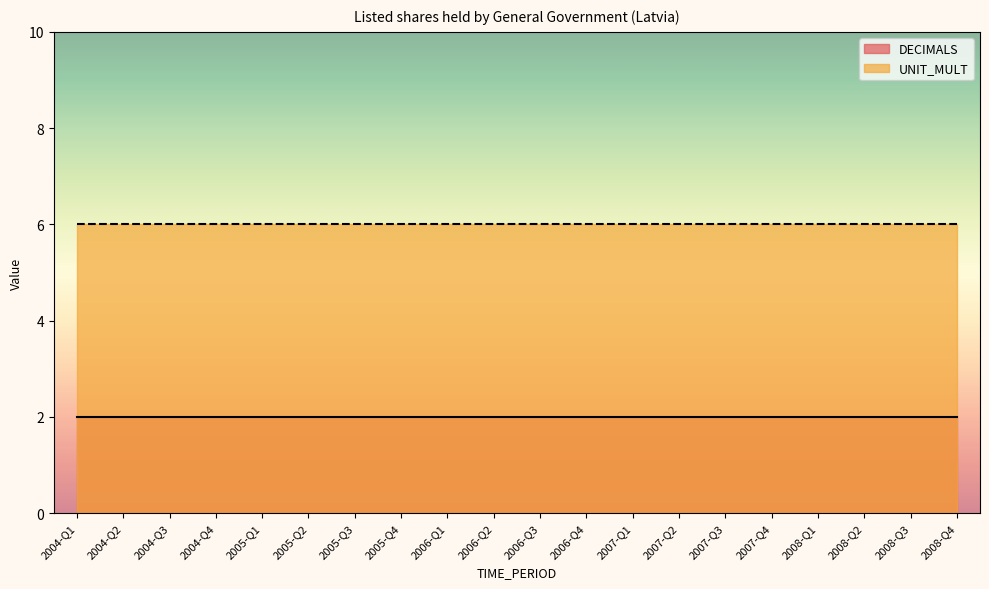

True or false: UNIT_MULT and DECIMALS cross at least once.

False